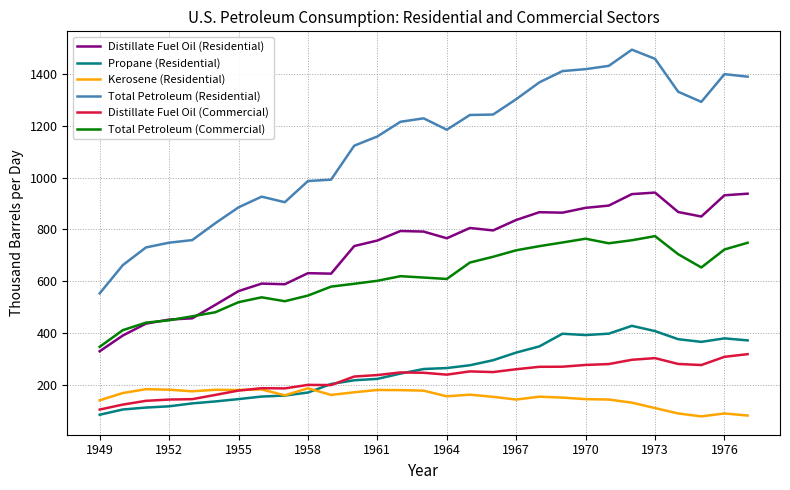

What is the smallest value displayed?

77.6